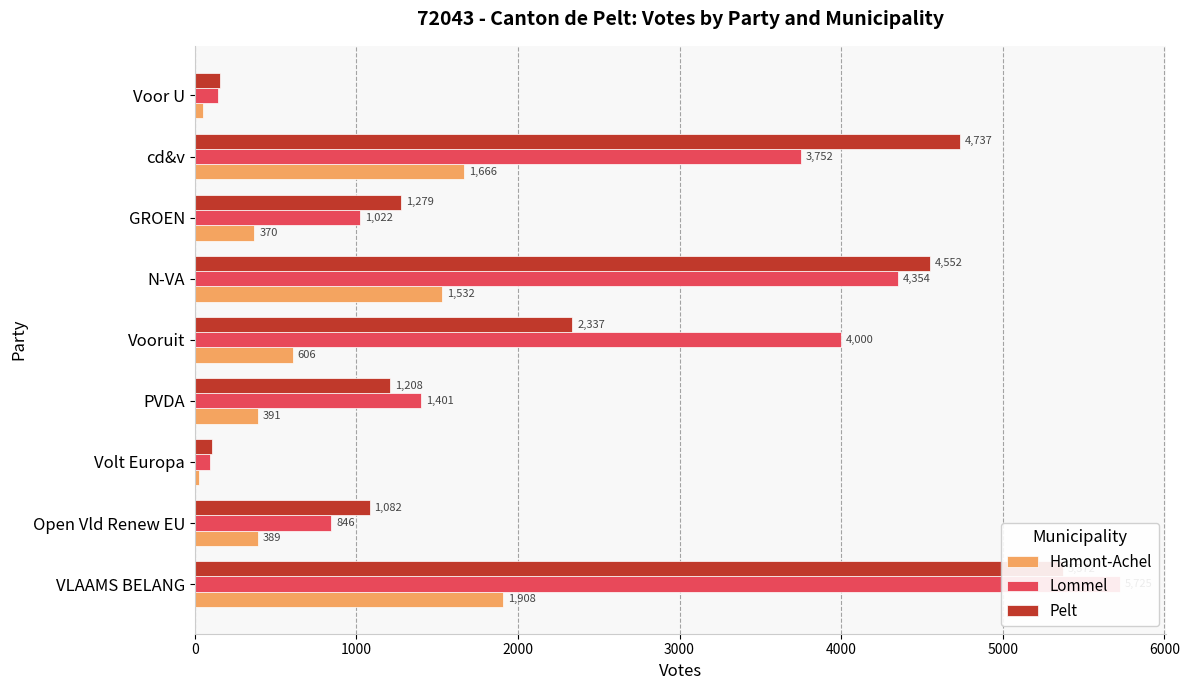

What is the total value across all series at VLAAMS BELANG?

13005